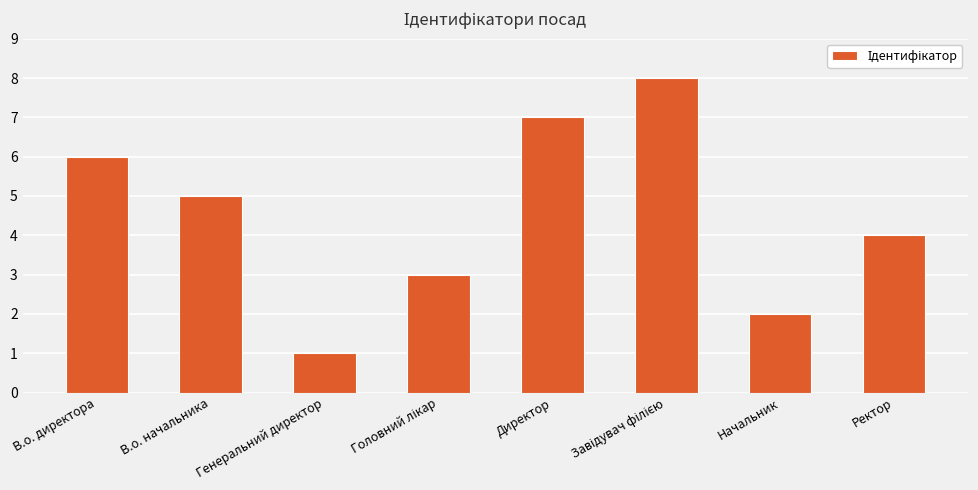

What is the ratio of the value at В.о. директора to the value at Начальник?

3.0